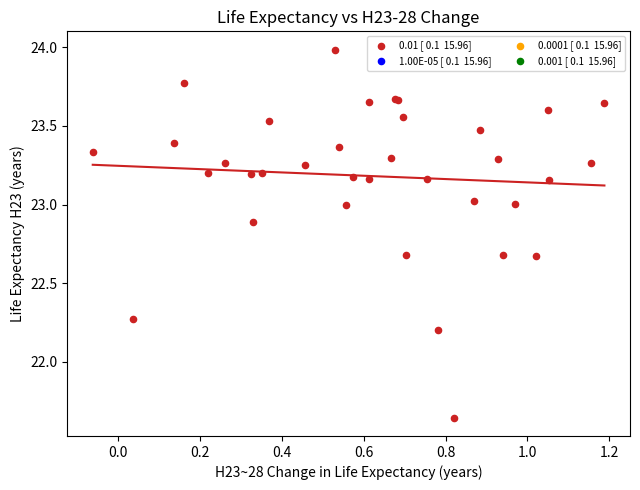

What Y value in the scatter plot is closest to 22?

22.2